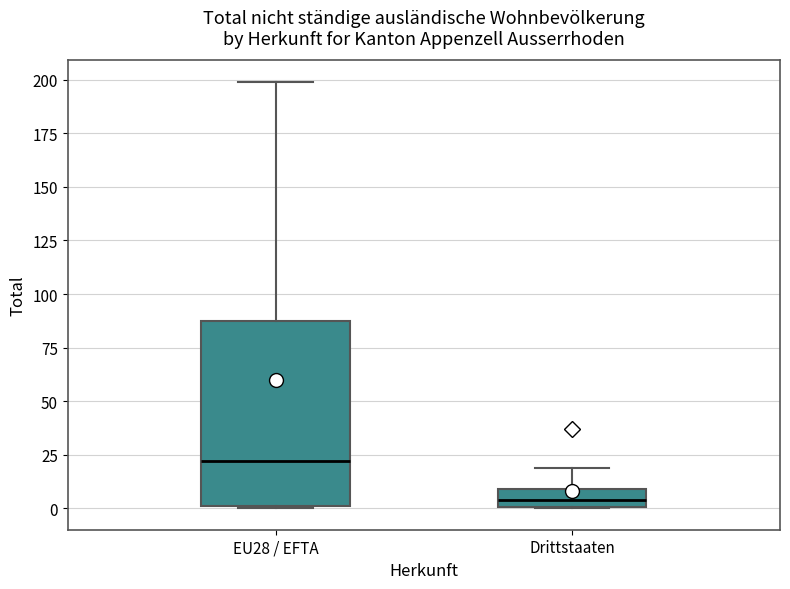

Reading left to right, transcribe this box plot: for each box, give where its median line is, the range the box spans, and where its two whiskers end, as read against the y-axis. The values are not printed on the chart, so give them approximately, as read against the axis.

EU28 / EFTA: median 20, box 0 to 90, whiskers 0 to 200
Drittstaaten: median 5, box 0 to 10, whiskers 0 to 20